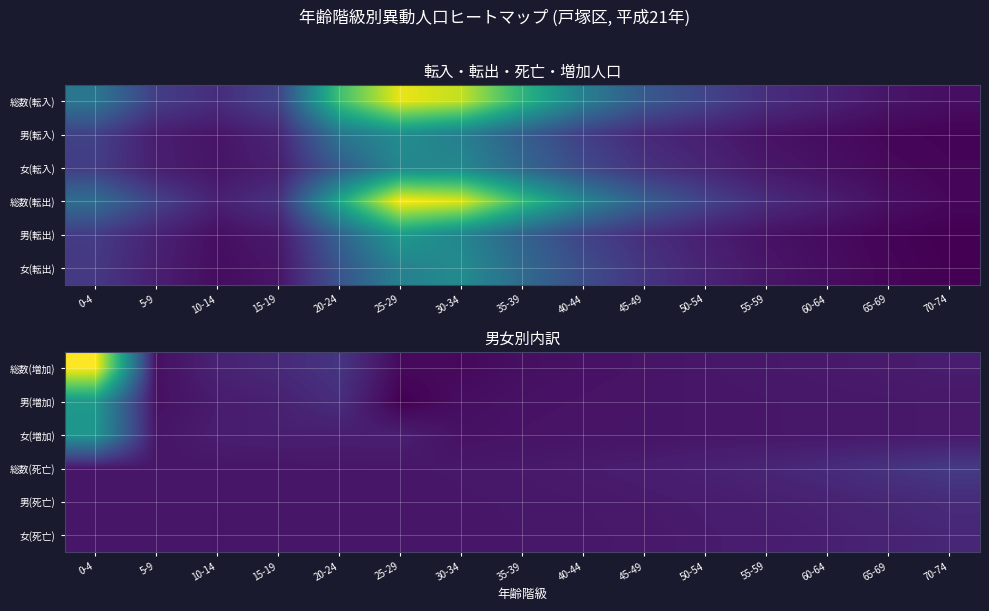

At which label does 女(死亡) reach its minimum?

10-14